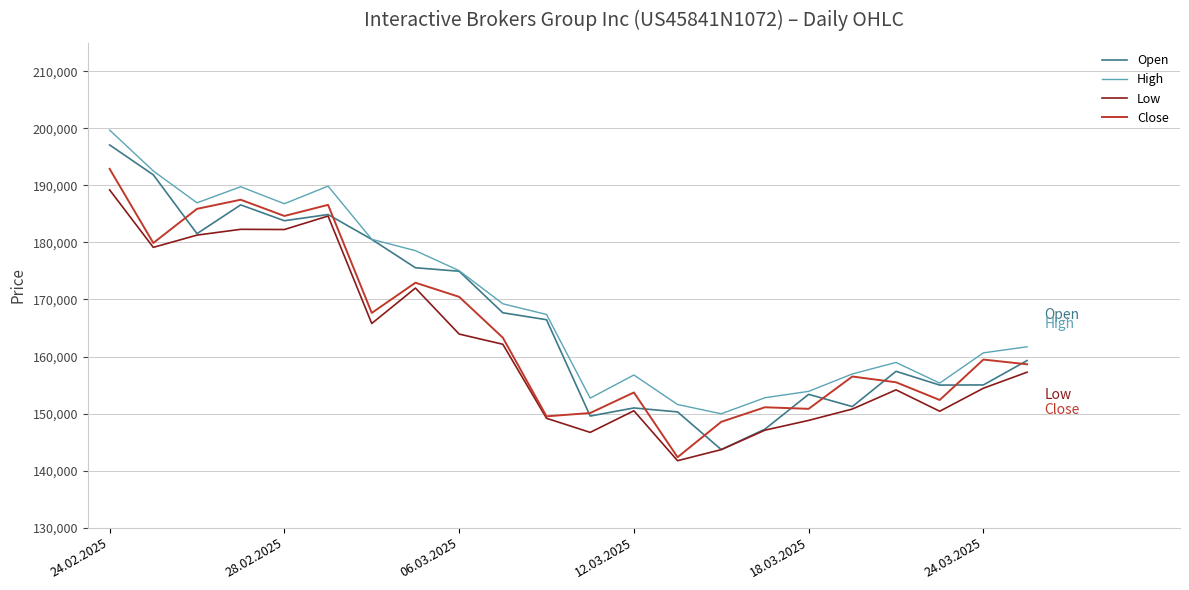

What is the minimum value for Open?

143680